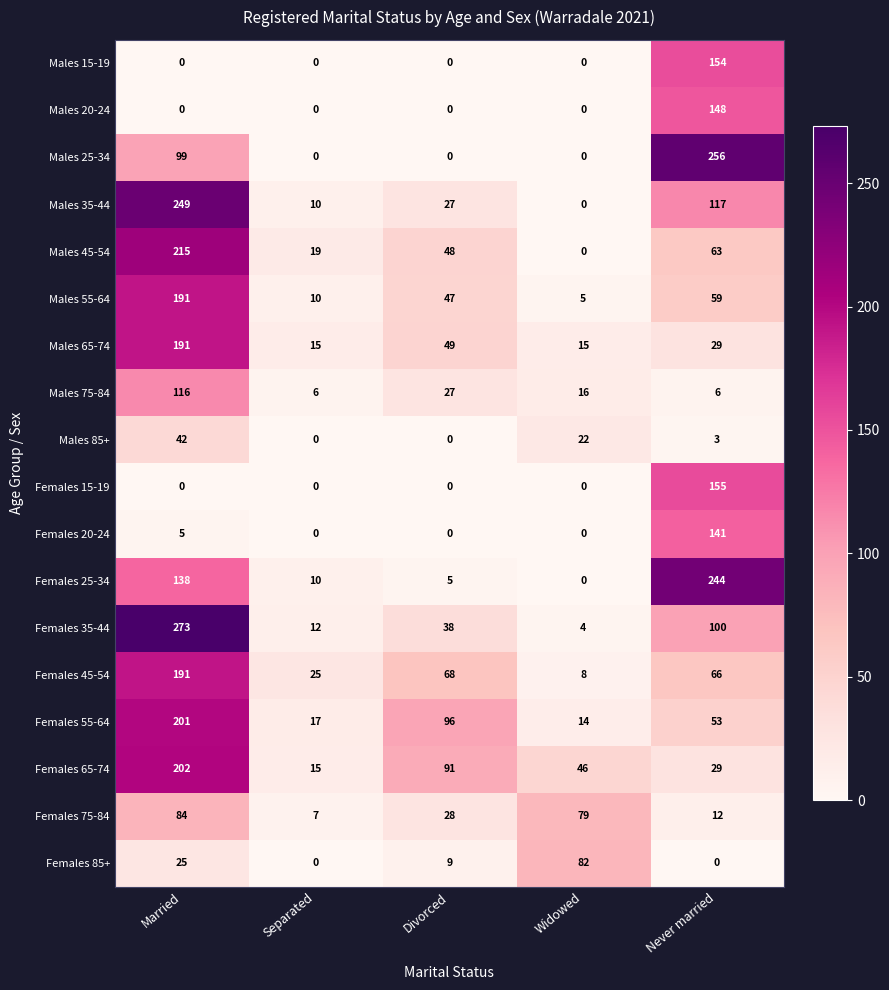

What is the difference between the second highest and minimum values in the Males 65-74 series?

34